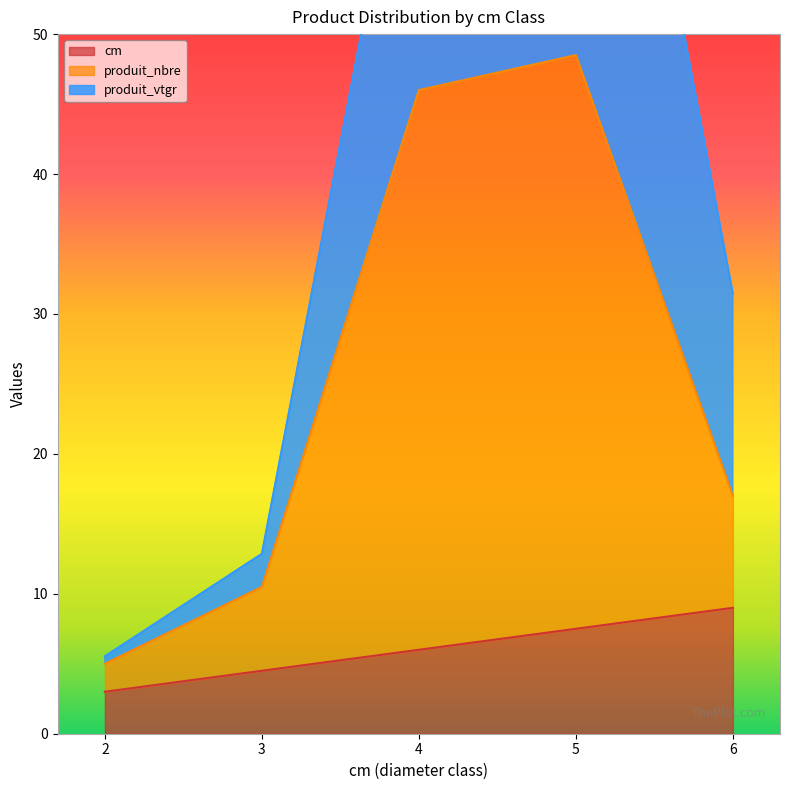

Which category has the lowest value across all series?

2